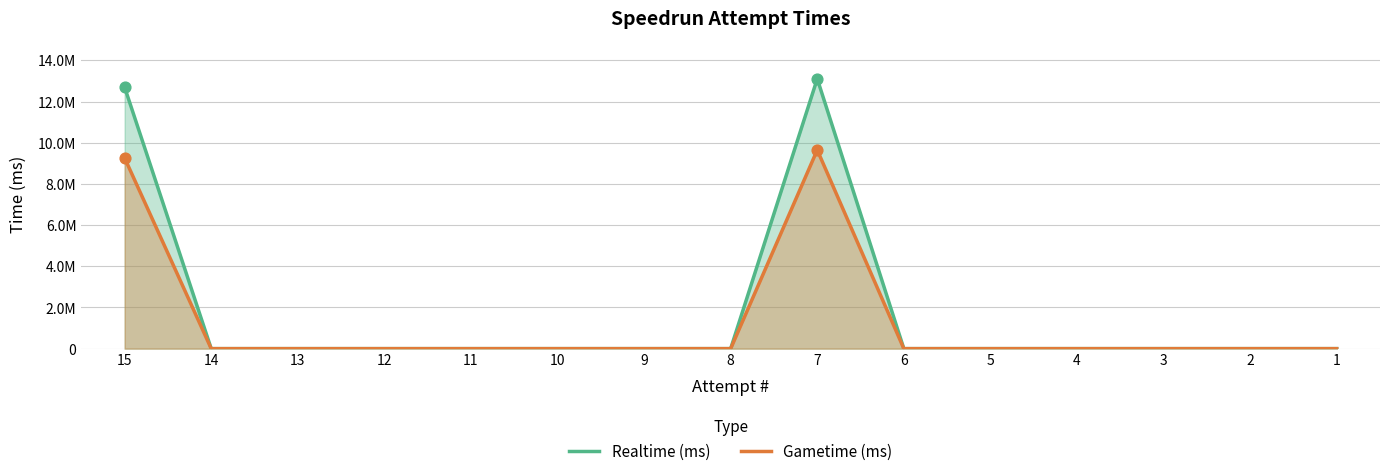

Which series contains the lowest Y value?

Realtime (ms)